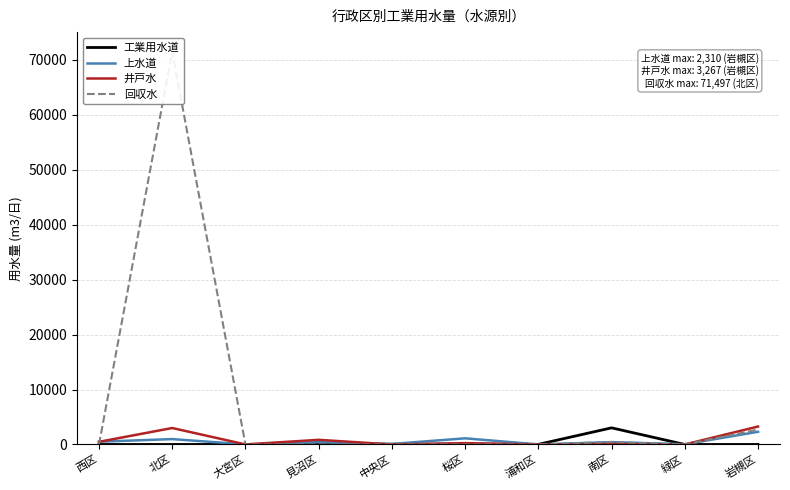

At which category does the chart reach its minimum across all series?

西区